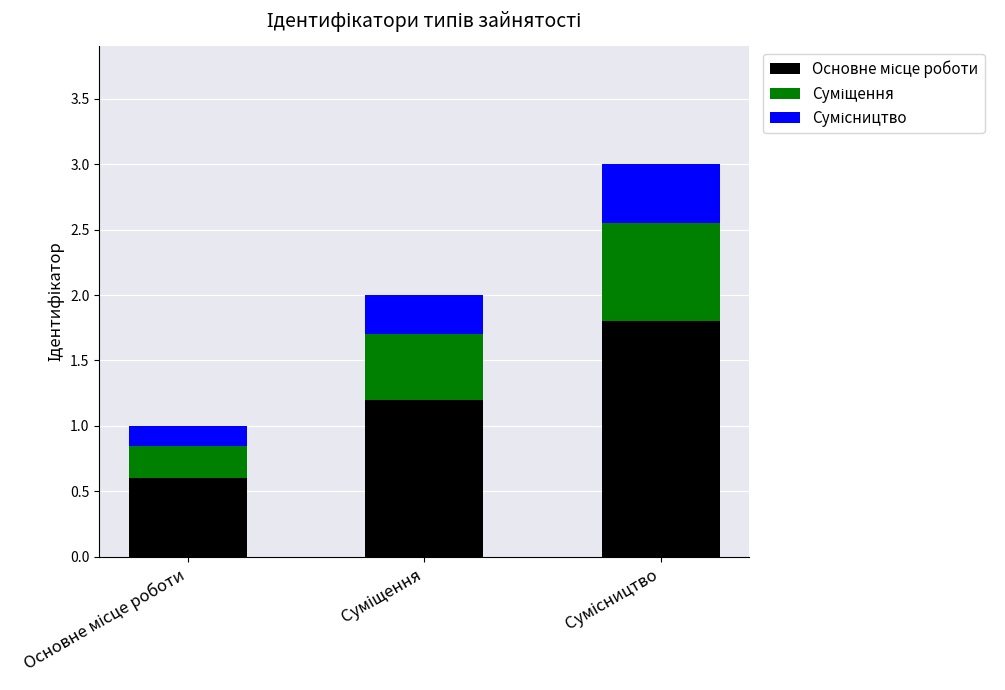

How many bars are there in total?

3